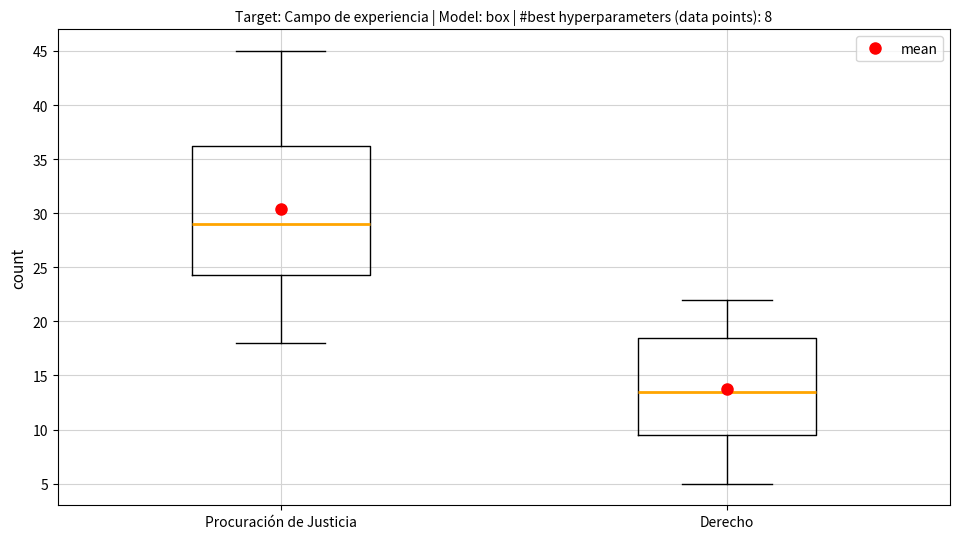

Which box is the tallest, from its lower edge to its upper edge?

Procuración de Justicia